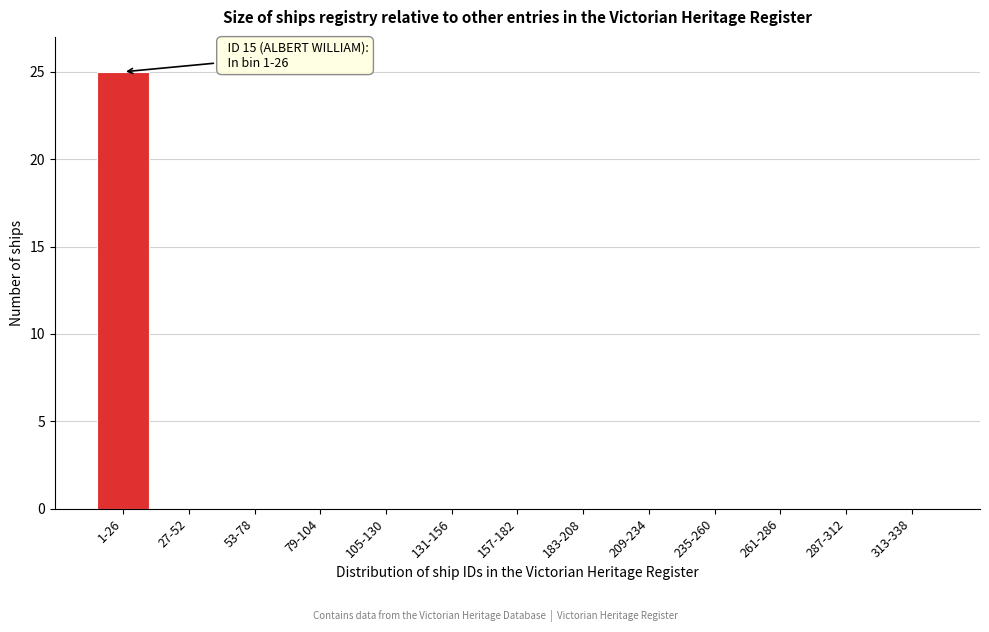

Reading left to right, what are all the values shown in this chart?

1-26=25	27-52=0	53-78=0	79-104=0	105-130=0	131-156=0	157-182=0	183-208=0	209-234=0	235-260=0	261-286=0	287-312=0	313-338=0